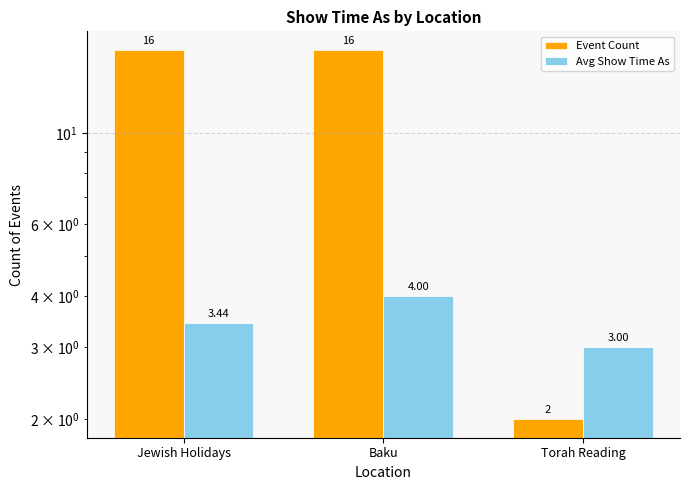

Reading left to right, what are all the values shown in this chart?

Event Count: Jewish Holidays=16.0	Baku=16.0	Torah Reading=2.0
Avg Show Time As: Jewish Holidays=3.4	Baku=4.0	Torah Reading=3.0